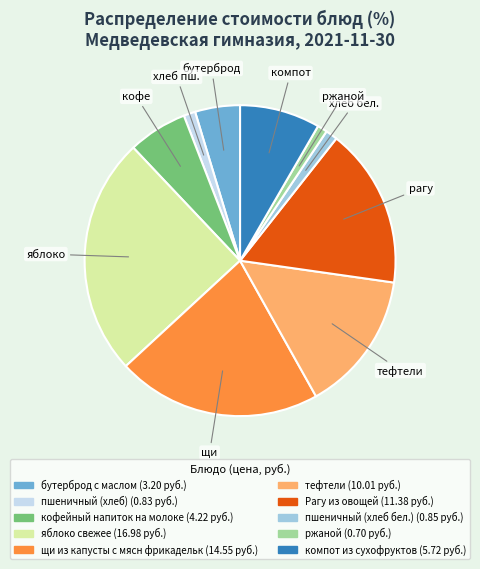

Between кофейный напиток на молоке and ржаной, which is larger?

кофейный напиток на молоке